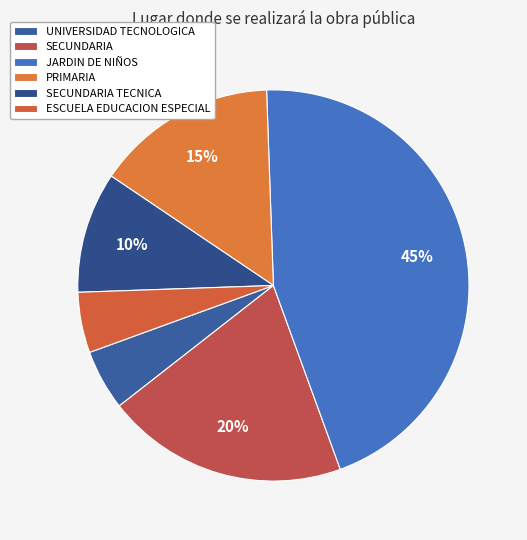

How many slices are in this pie chart?

6